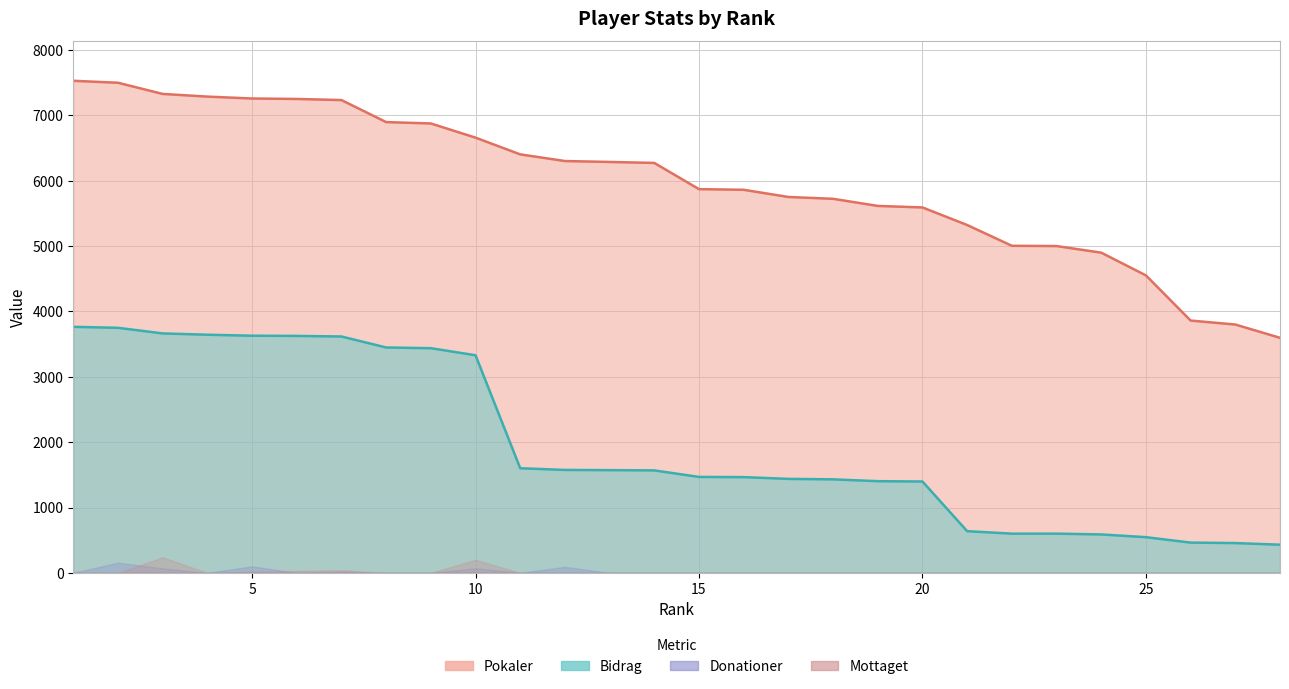

True or false: Bidrag (line) has more than 2 points higher than both neighbors.

False